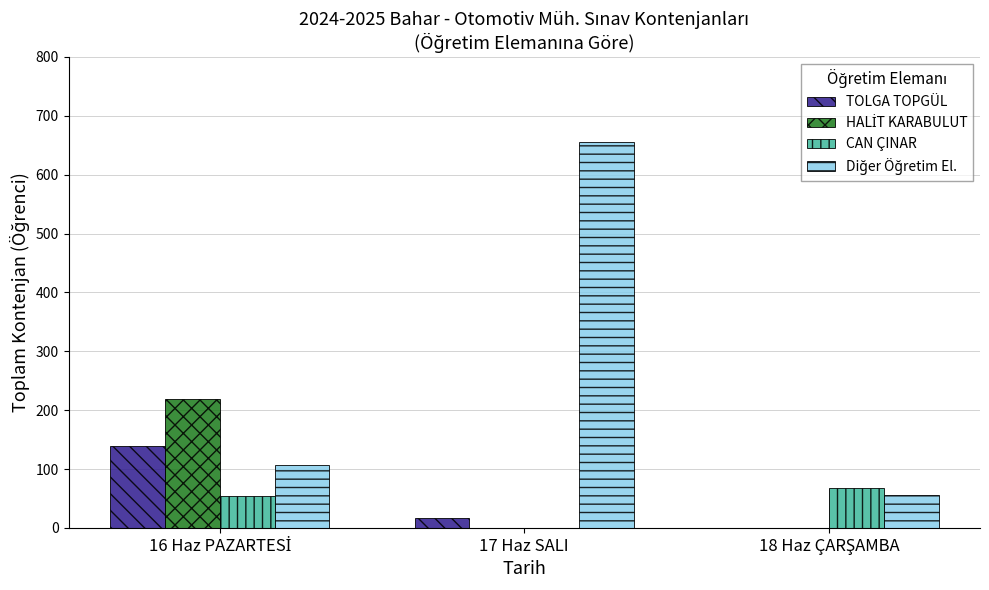

At which category is the sum across all series the highest?

17 Haz SALI